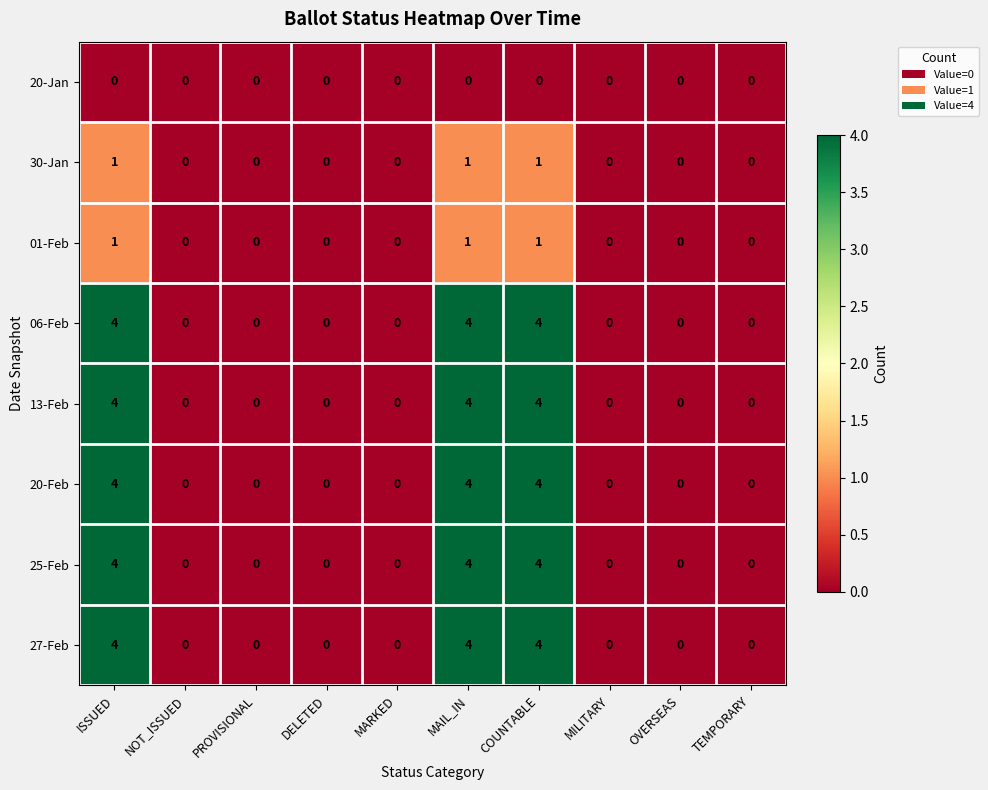

What is the difference between the maximum and minimum values in the 27-Feb series?

4